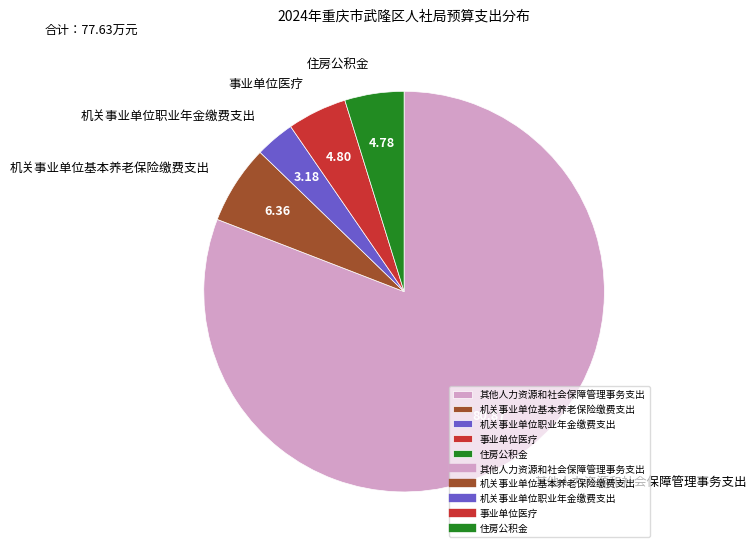

Which category accounts for the majority?

其他人力资源和社会保障管理事务支出